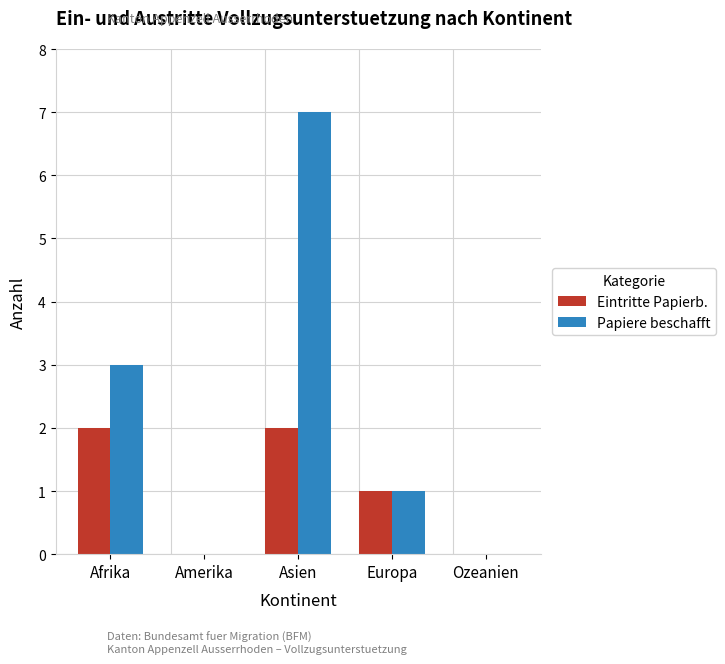

At which label does Eintritte Papierb. first exceed 1?

Afrika